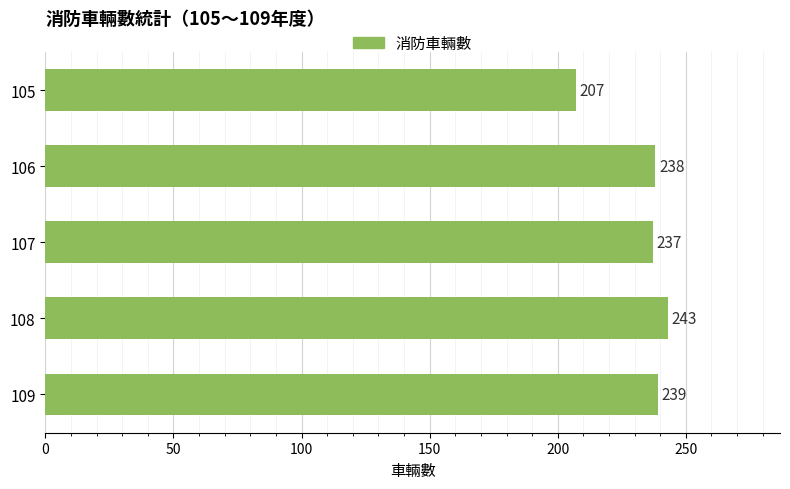

The chart shows a value of 329 at 105. True or false?

False